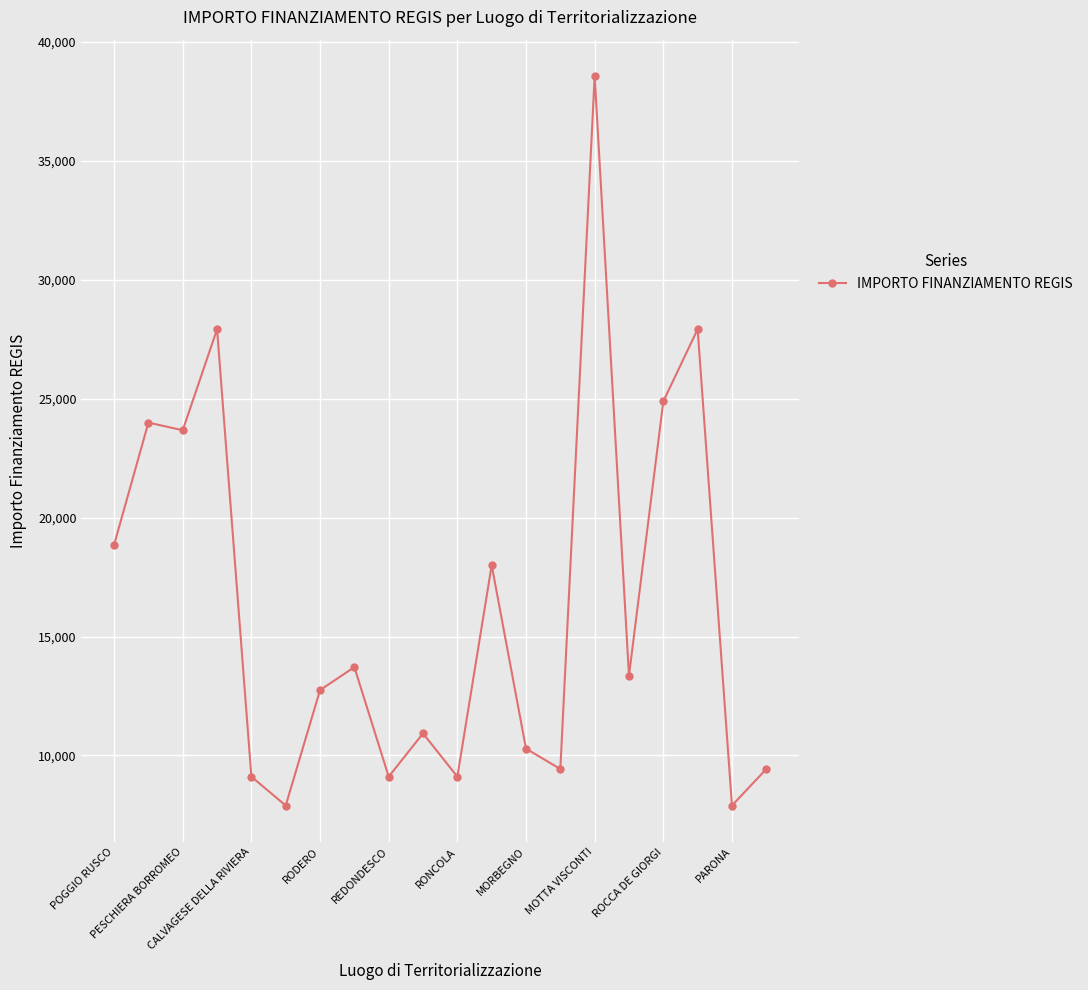

What is the average value?

16340